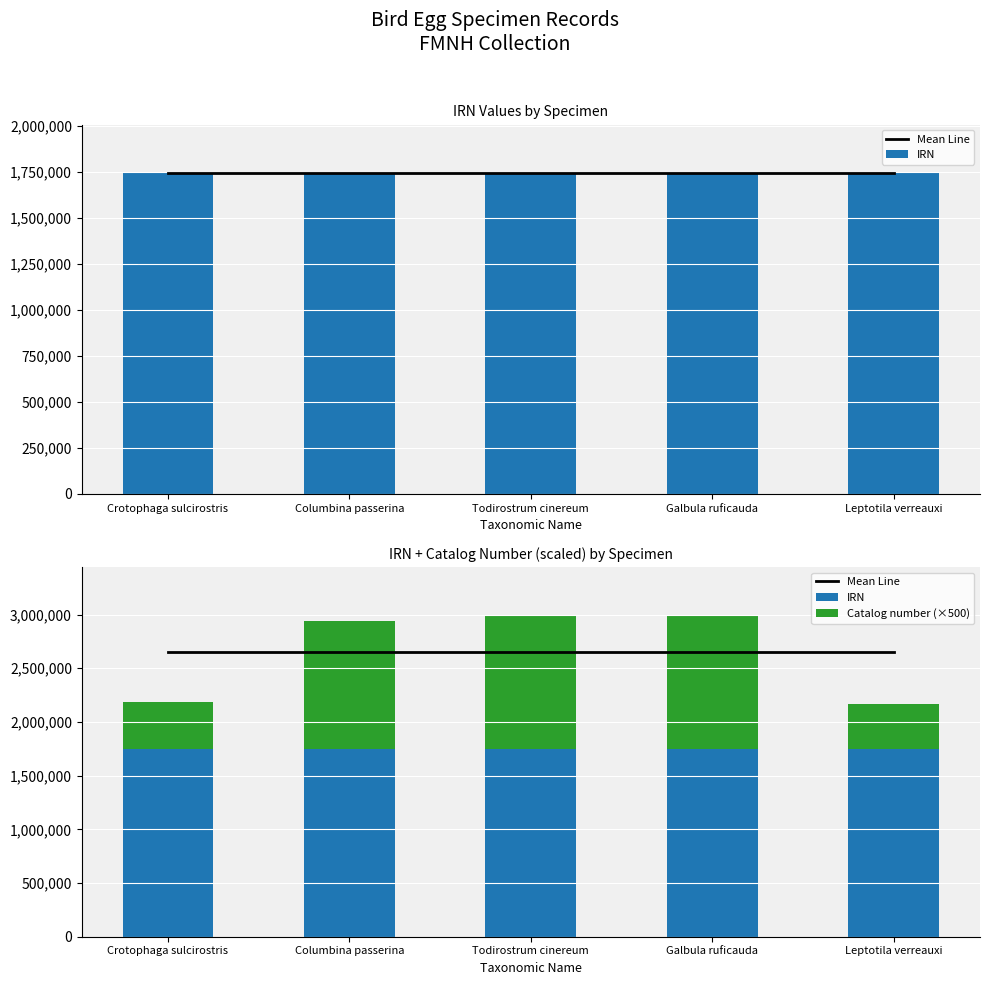

Reading left to right, what are all the values shown in this chart?

Mean Line: 2655191.8	2655191.8	2655191.8	2655191.8	2655191.8
IRN: 1744735.0	1746279.0	1746375.0	1746374.0	1744696.0
Catalog number (×500): 441000.0	1196500.0	1244500.0	1244000.0	421500.0